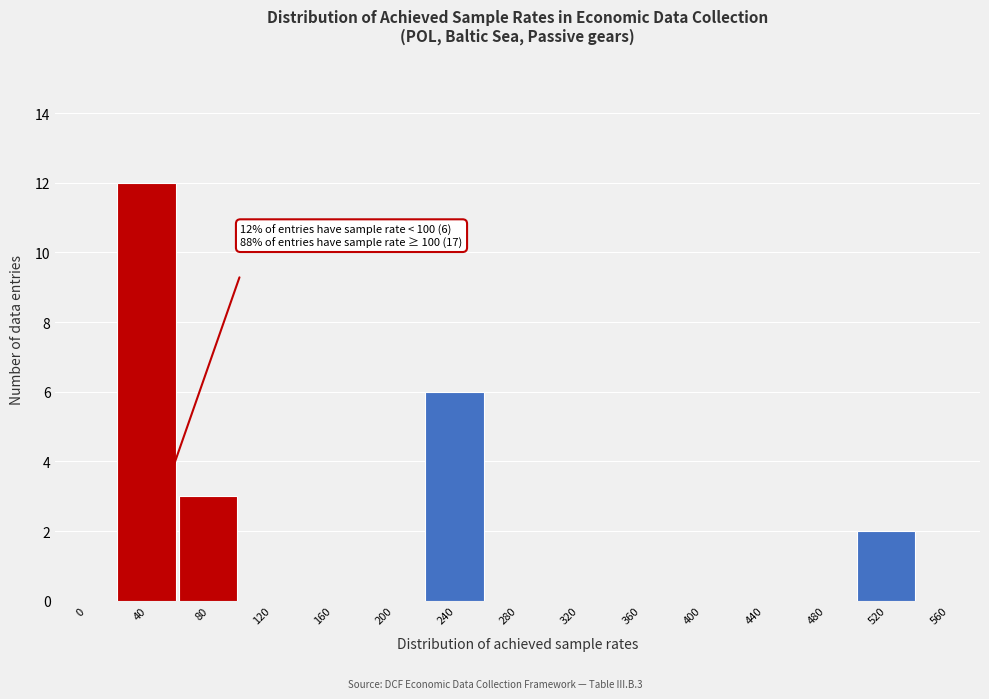

Reading left to right, transcribe all the data shown in this chart.

0=0	40=12	80=3	120=0	160=0	200=0	240=6	280=0	320=0	360=0	400=0	440=0	480=0	520=2	560=0